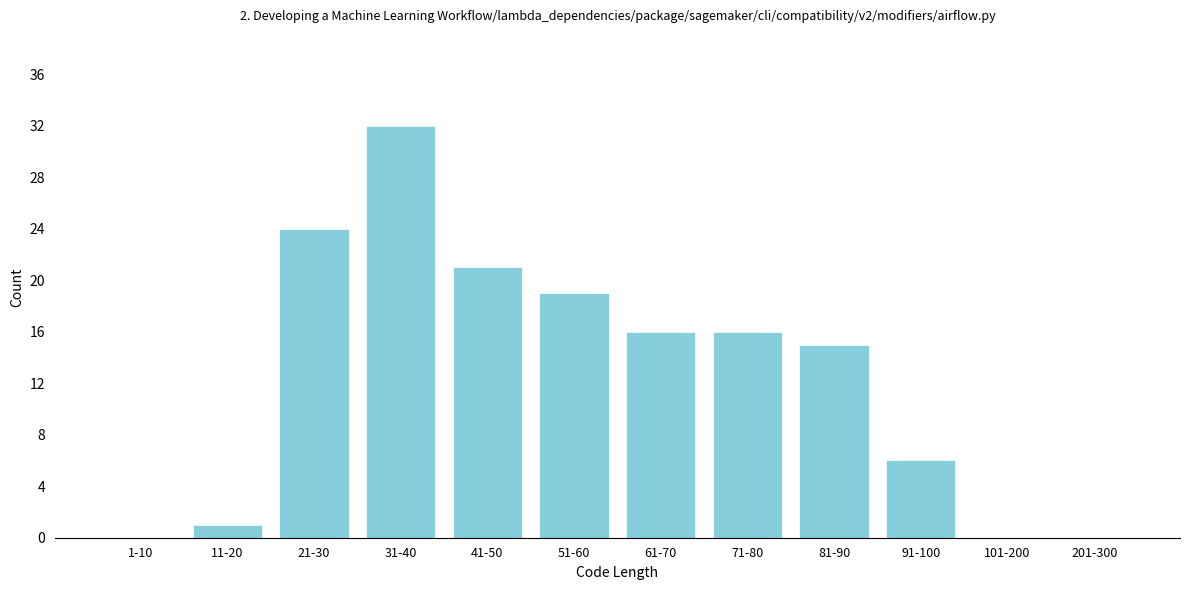

Reading left to right, extract all data points from this chart.

1-10=0	11-20=1	21-30=24	31-40=32	41-50=21	51-60=19	61-70=16	71-80=16	81-90=15	91-100=6	101-200=0	201-300=0